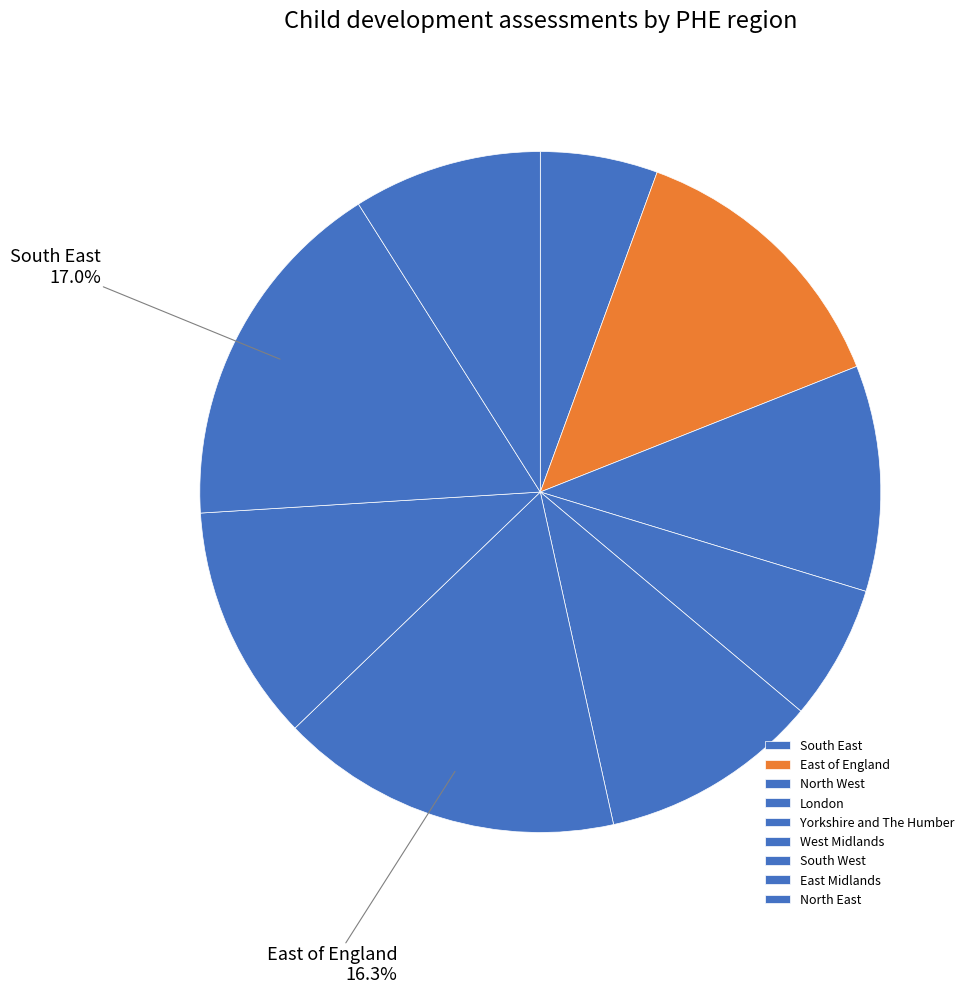

How many segments does this pie chart have?

9